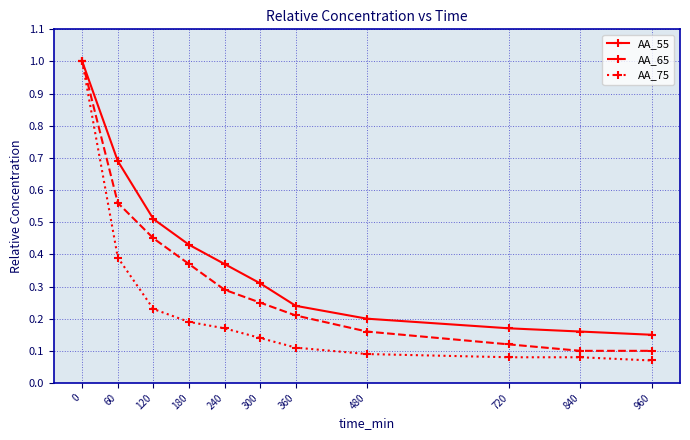

True or false: AA_75 has a value of 0.1 at 480.

True